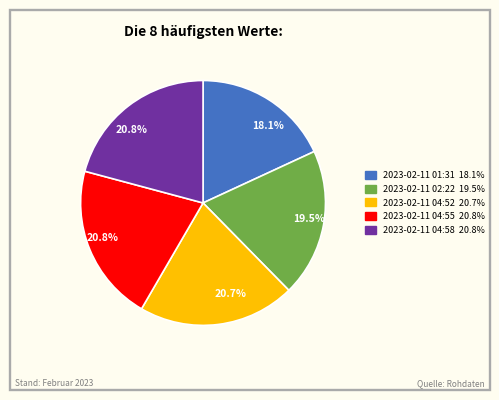

Count the number of slices in the pie.

5